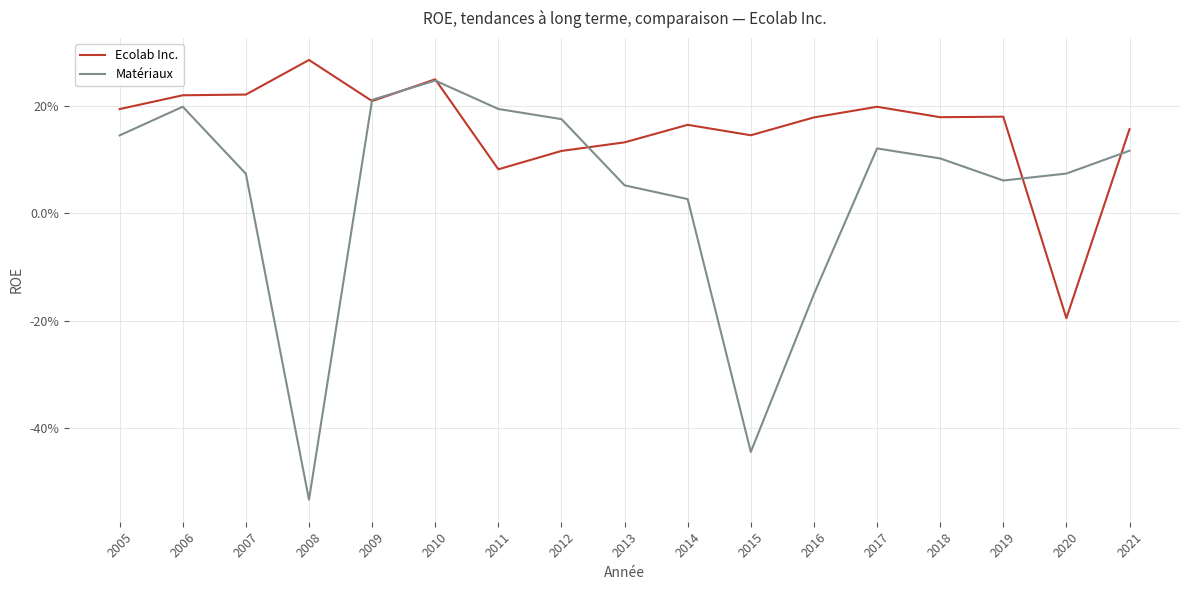

What are all the series names shown in the legend?

Ecolab Inc., Matériaux